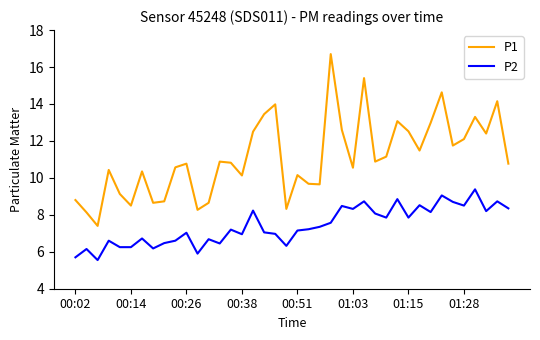

True or false: P1 and P2 cross at least once.

False